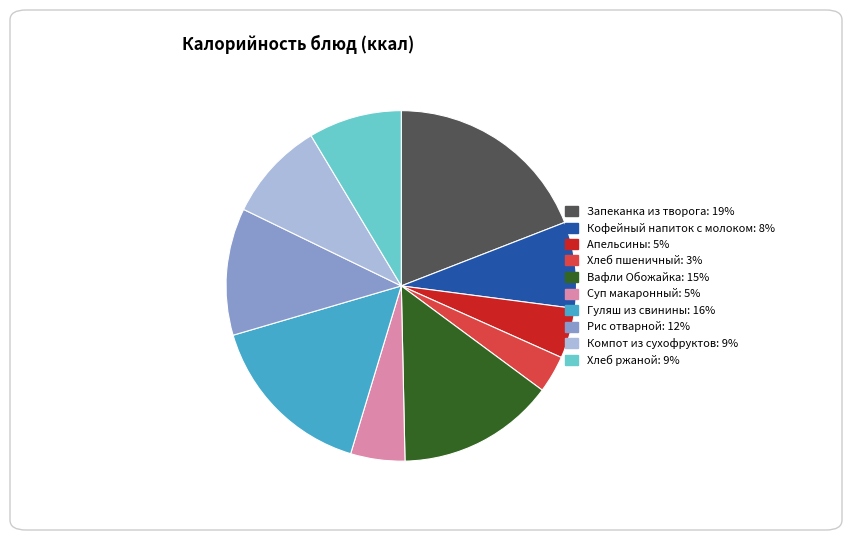

How many slices are in this pie chart?

10